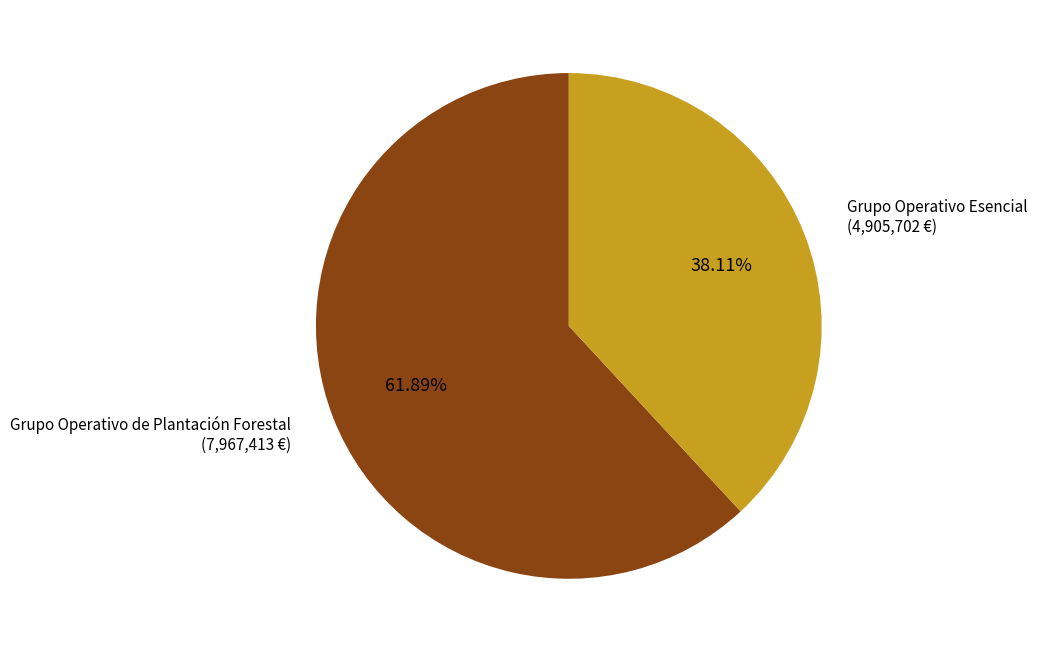

How many slices are in this pie chart?

2